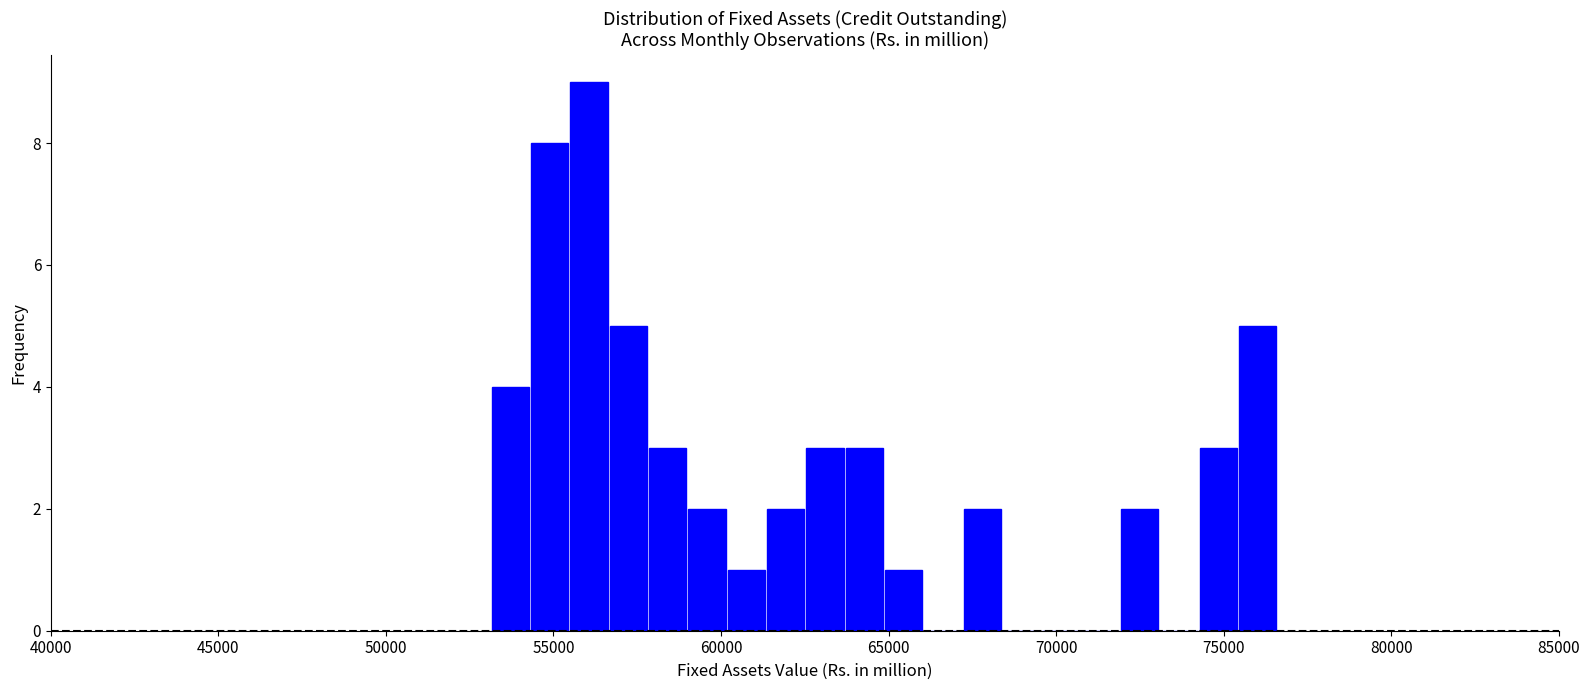

Read against the x-axis, roughly where is the centre of the tallest bar?

56000